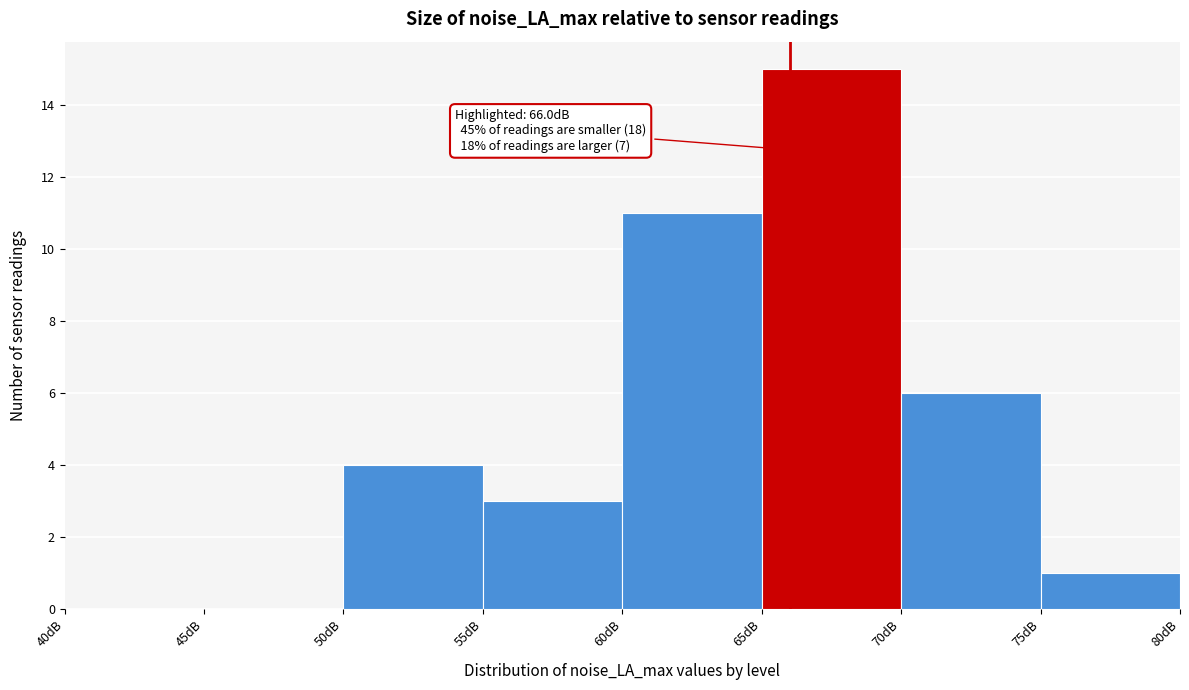

Which range on the x-axis has the tallest bar?

65 to 70